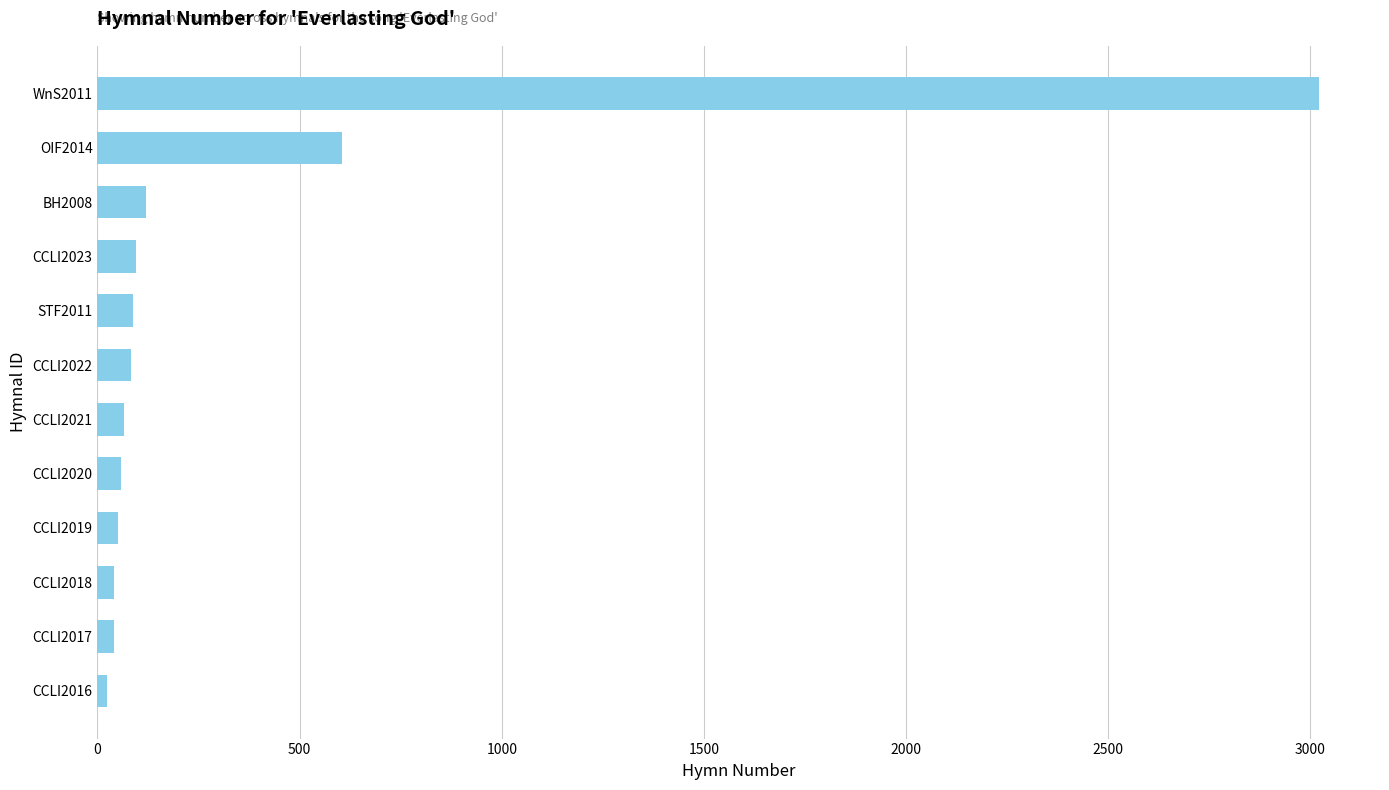

What is the difference between the maximum and minimum values?

2998